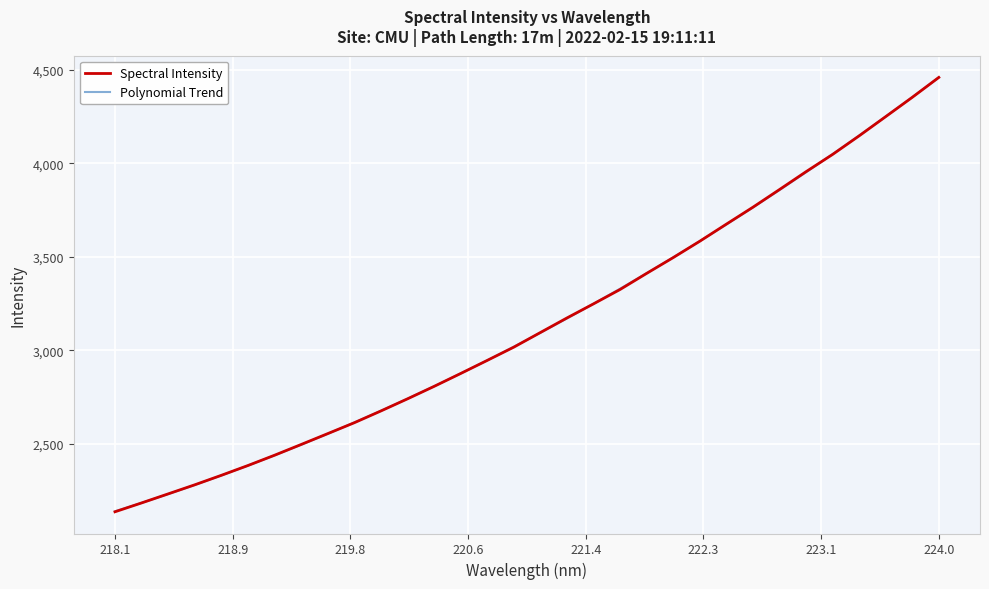

What is the maximum value for Spectral Intensity?

4458.5